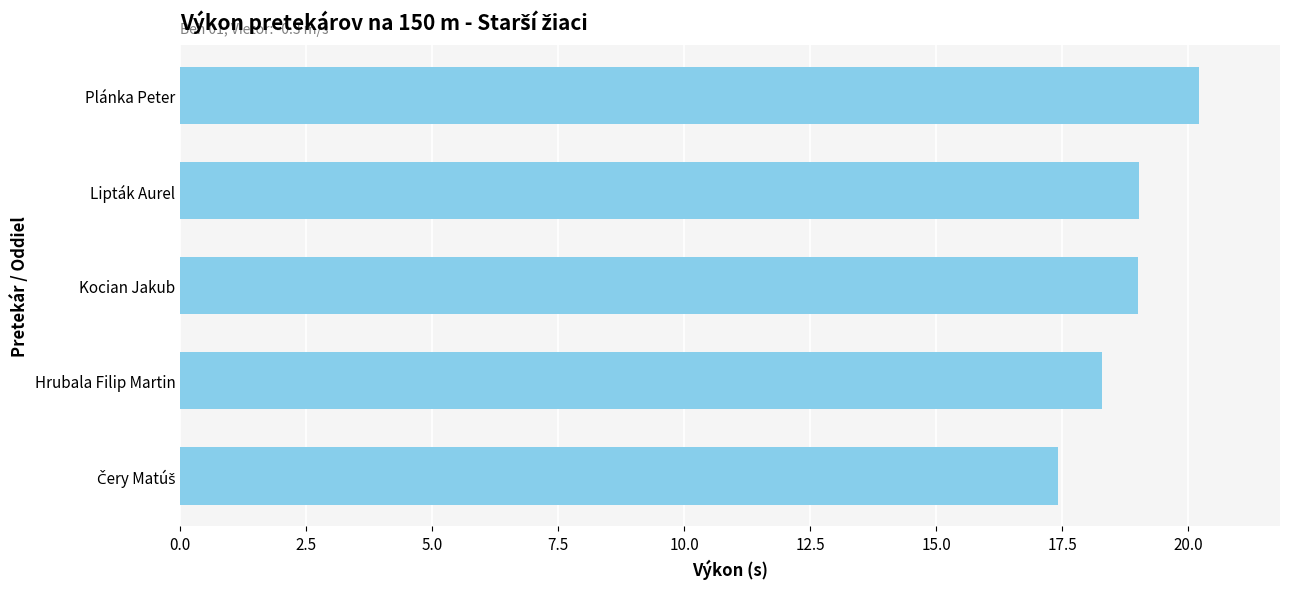

Reading top to bottom, what are all the values shown in this chart?

20.2	19.0	19.0	18.3	17.4